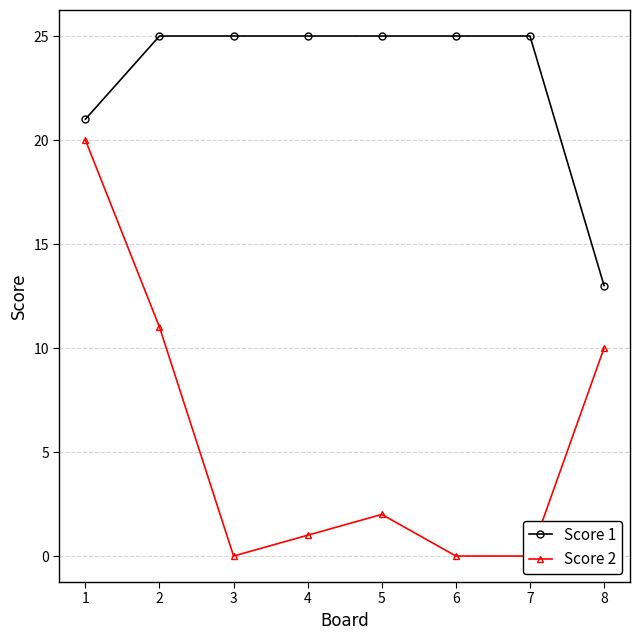

List the labels in order of Score 1 value, smallest first.

8, 1, 2, 3, 4, 5, 6, 7